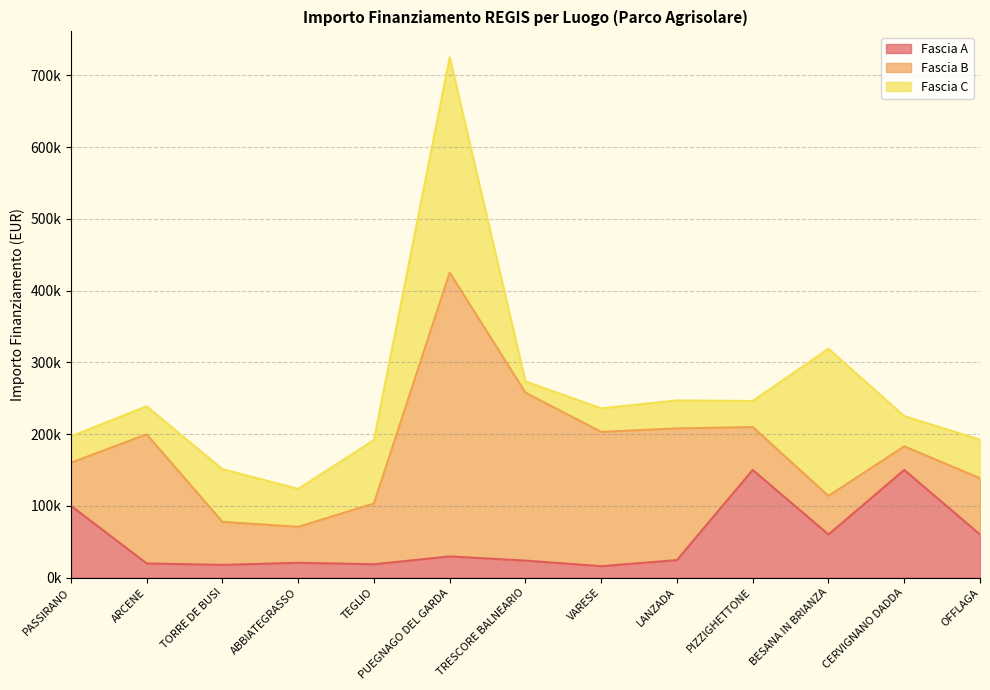

At which category is the sum across all series the highest?

PUEGNAGO DEL GARDA